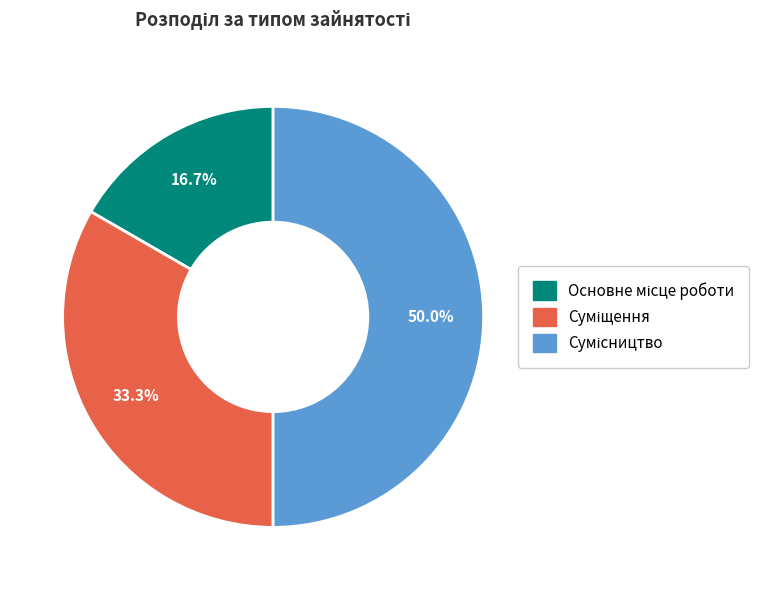

To the nearest percent, what portion does Основне місце роботи represent?

17%